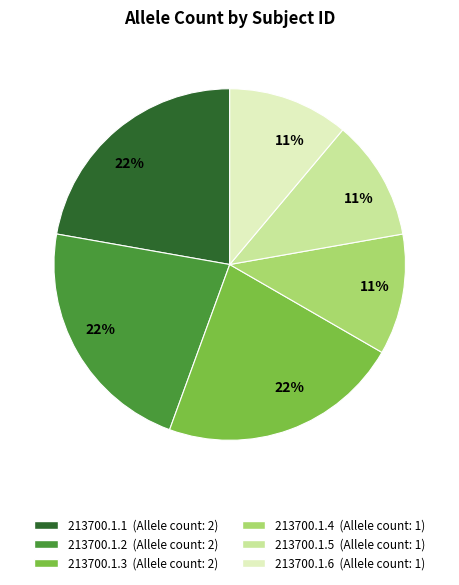

To the nearest percent, what percentage of the pie is 213700.1.2?

22%